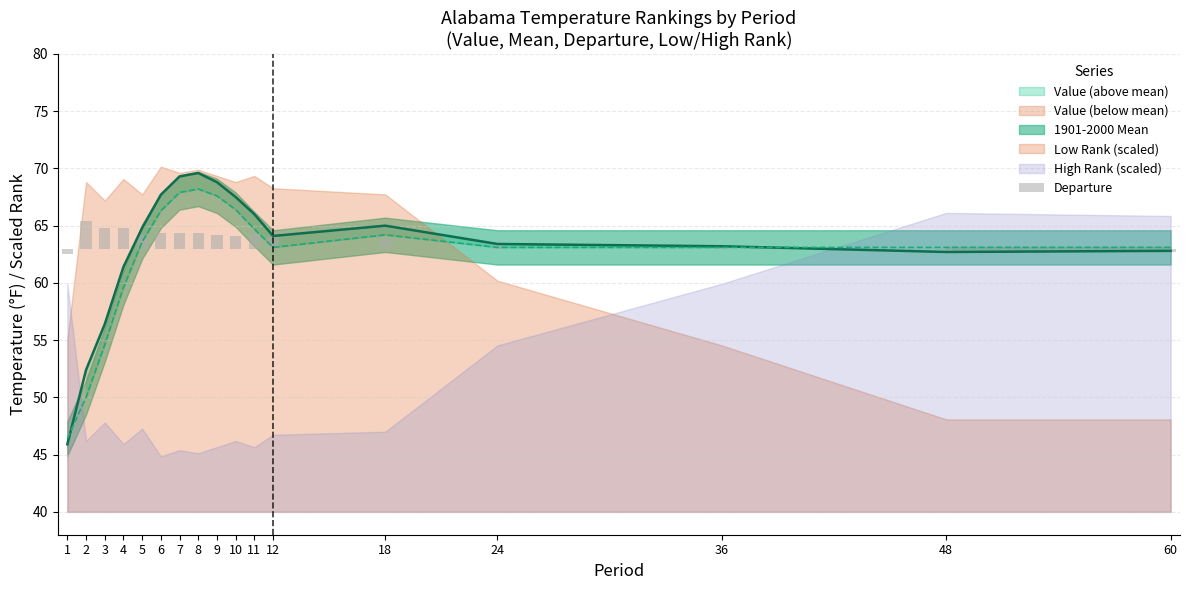

How many positive values are there?

14